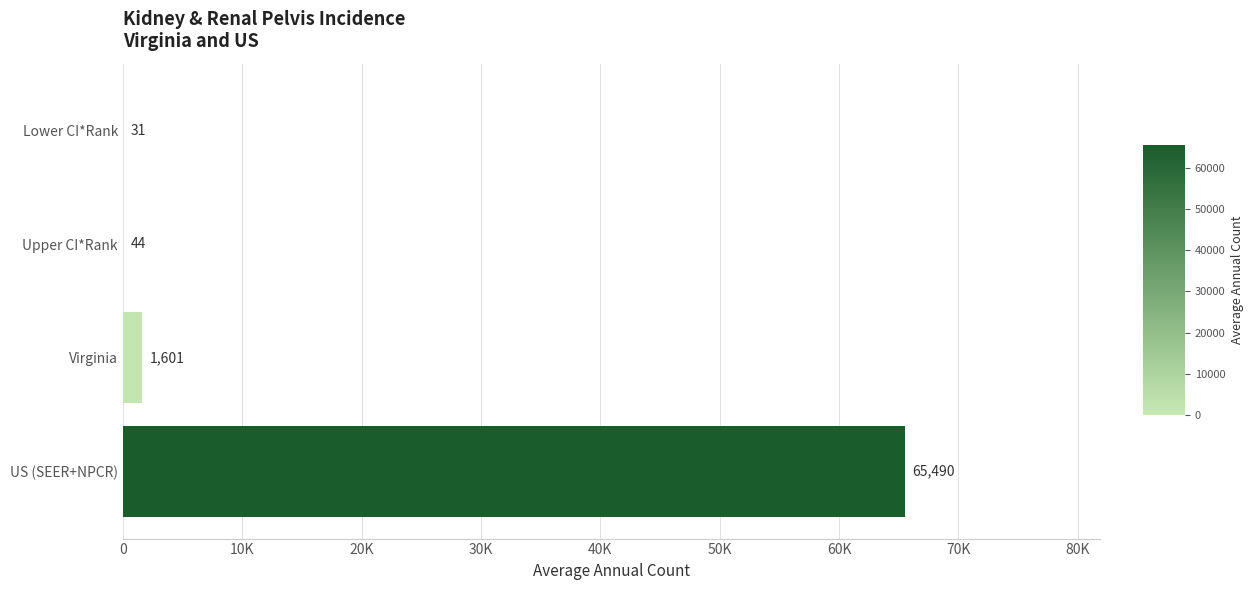

Where is the data nearest to the value 32760?

Virginia